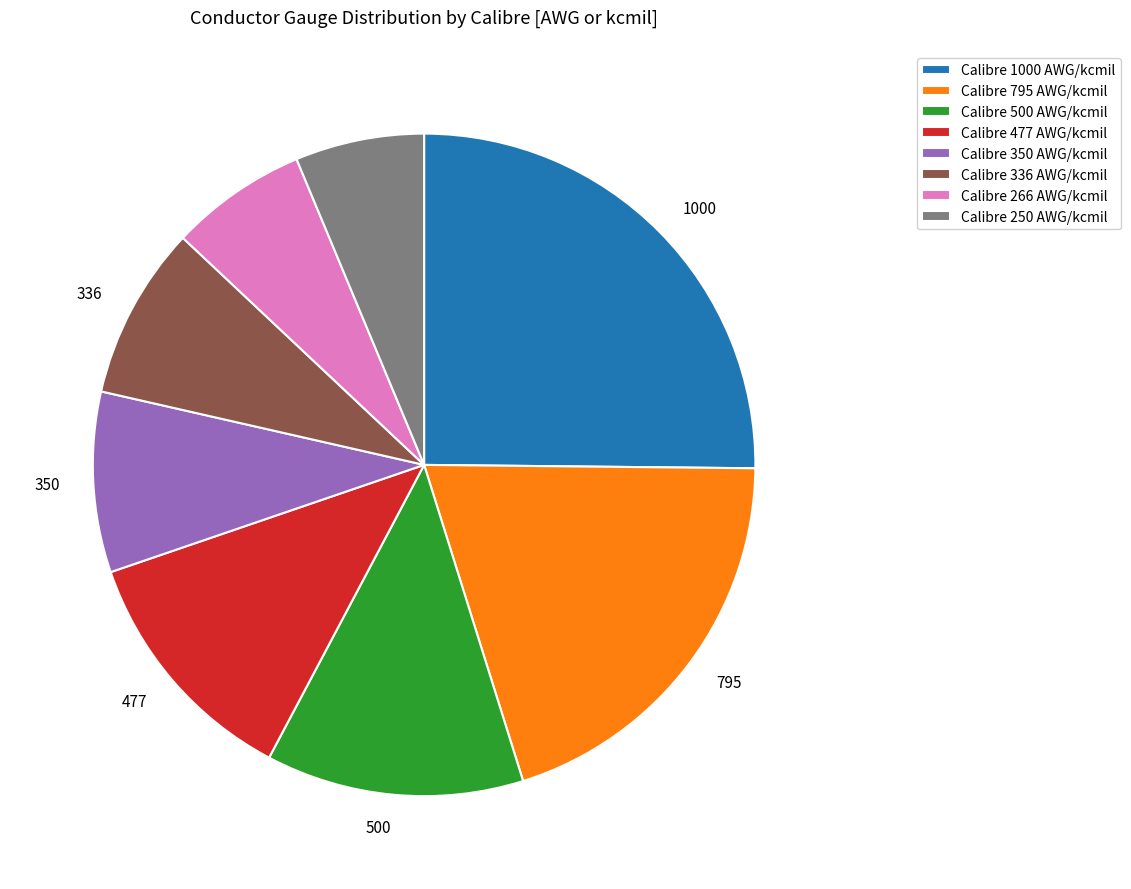

The Calibre 477 AWG/kcmil slice represents 12% of the pie. True or false?

True